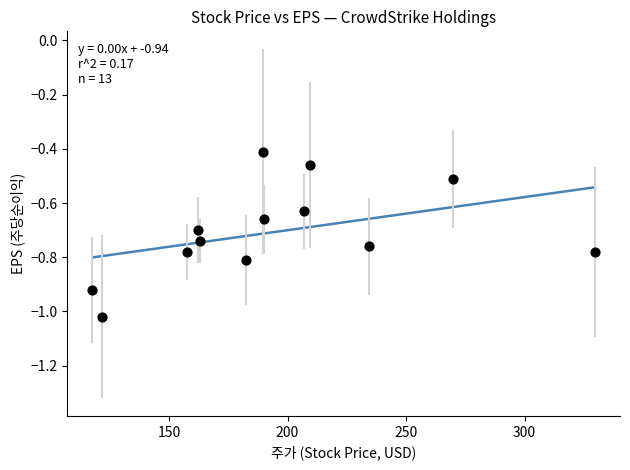

What is the range of X values (max minus min)?

212.0